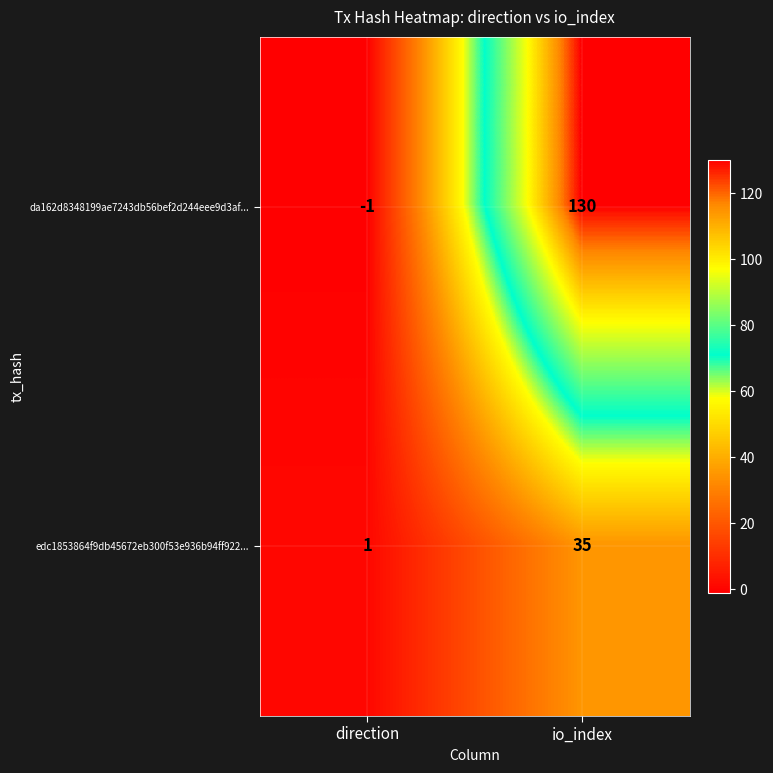

Rank the series by their maximum value, from highest to lowest.

da162d8348199ae7243db56bef2d244eee9d3af..., edc1853864f9db45672eb300f53e936b94ff922...